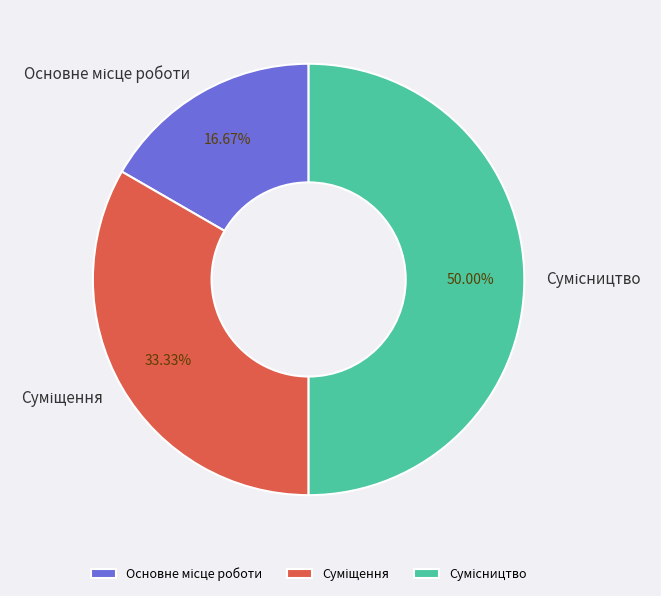

Does any single category account for the majority?

No